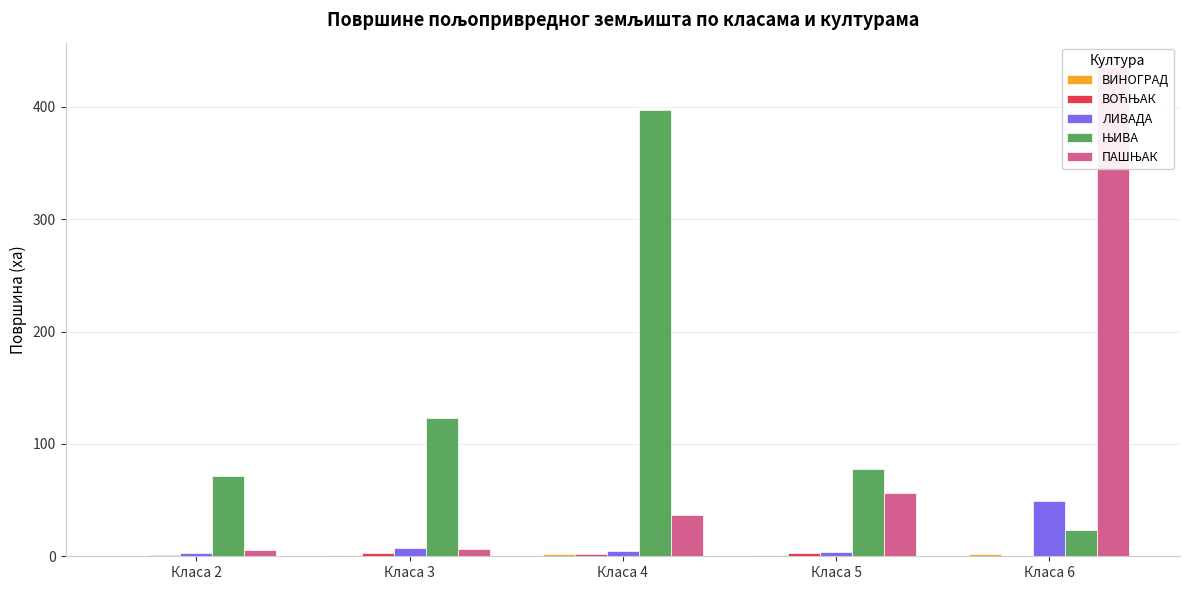

Are the bars horizontal?

No